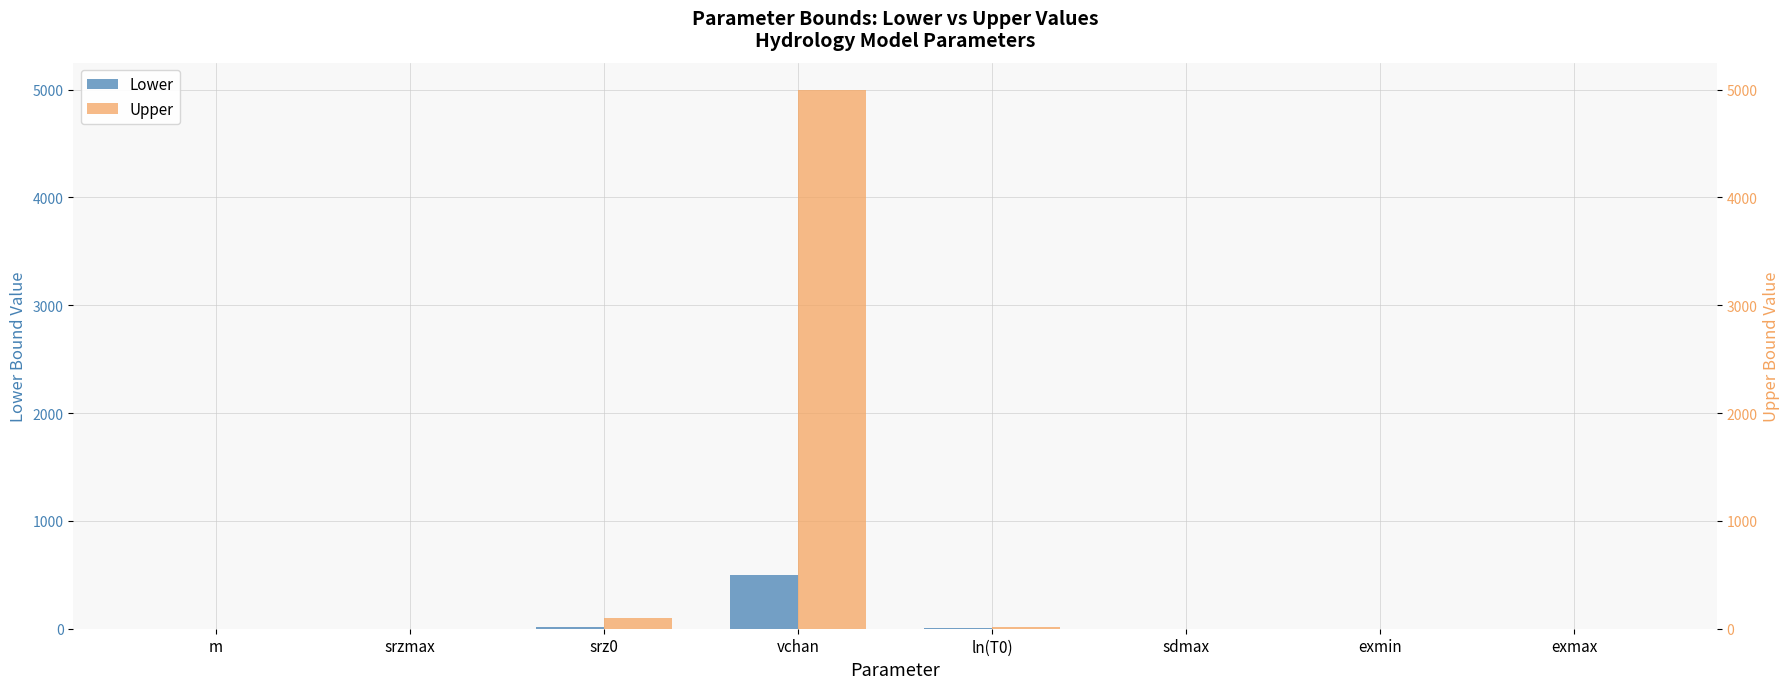

Between srz0 and ln(T0), which is larger?

srz0